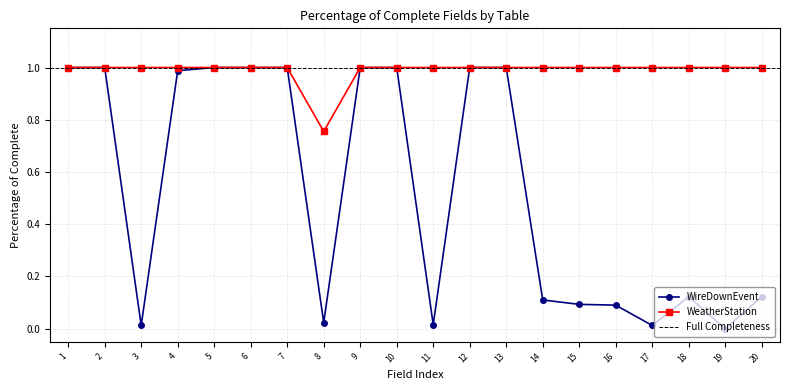

Rank the categories by value from lowest to highest.

8, 1, 2, 3, 4, 5, 6, 7, 9, 10, 11, 12, 13, 14, 15, 16, 17, 18, 19, 20